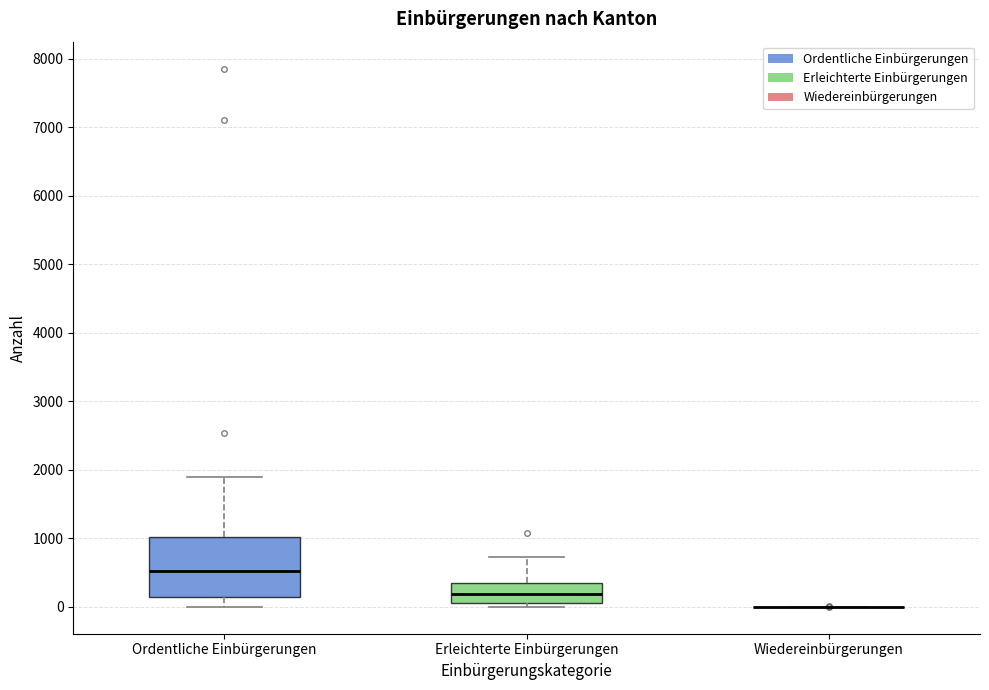

Reading left to right, transcribe this box plot: for each box, give where its median line is, the range the box spans, and where its two whiskers end, as read against the y-axis. The values are not printed on the chart, so give them approximately, as read against the axis.

Ordentliche Einbürgerungen: median 500, box 100 to 1000, whiskers 0 to 1900
Erleichterte Einbürgerungen: median 200, box 100 to 300, whiskers 0 to 700
Wiedereinbürgerungen: box collapsed to a line at 0, whiskers 0 to 0